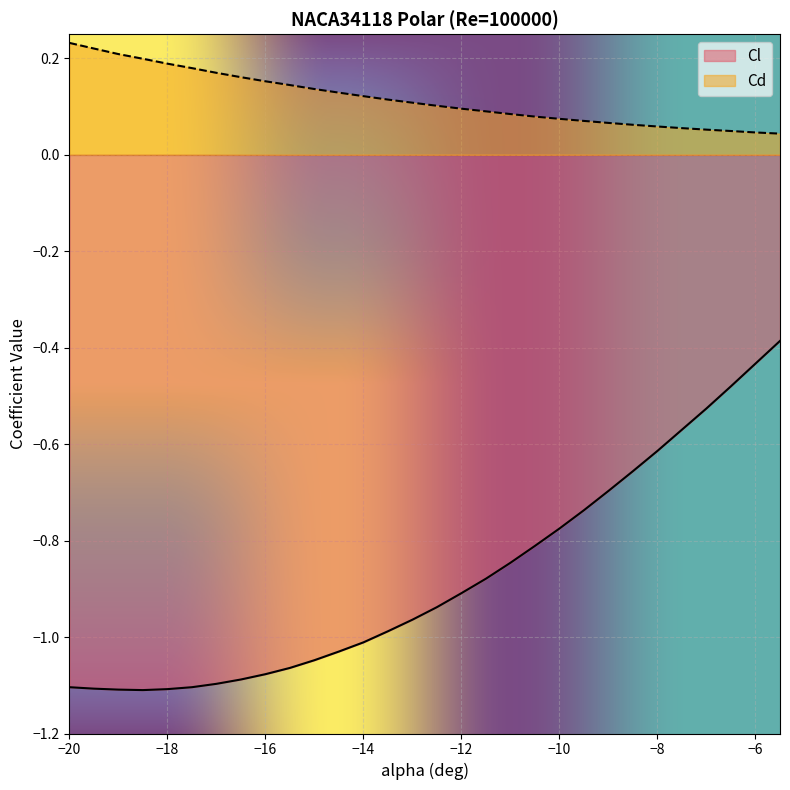

True or false: Cl has a value of -0.8 at -11.

True